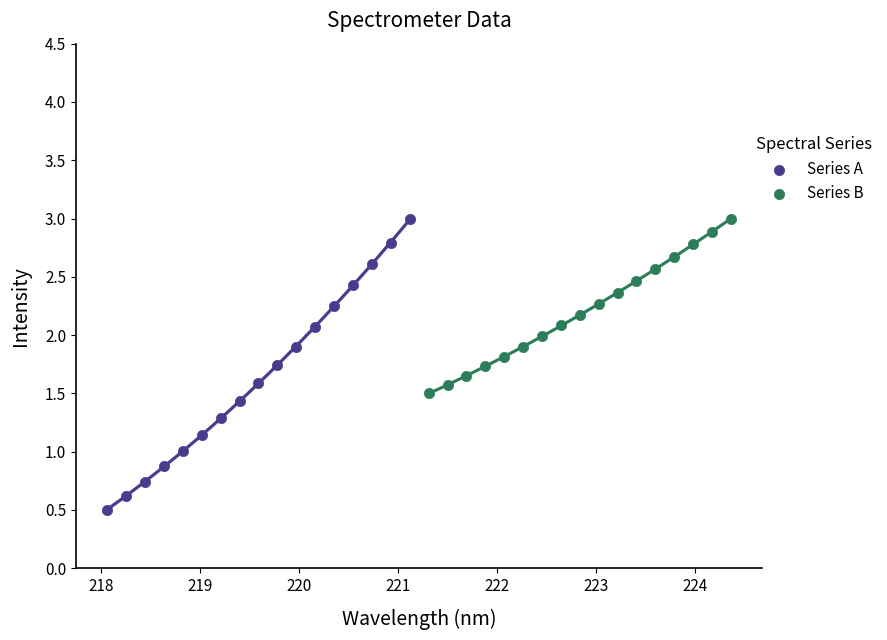

Which series has the largest Y range (max minus min)?

Series A